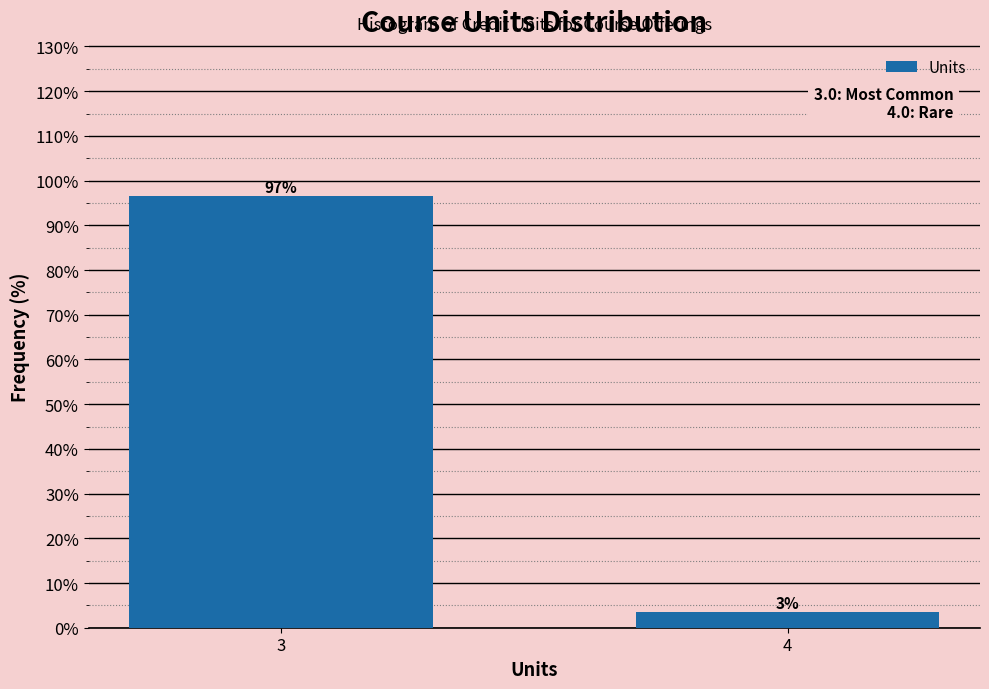

Which has a higher value, 3 or 4?

3